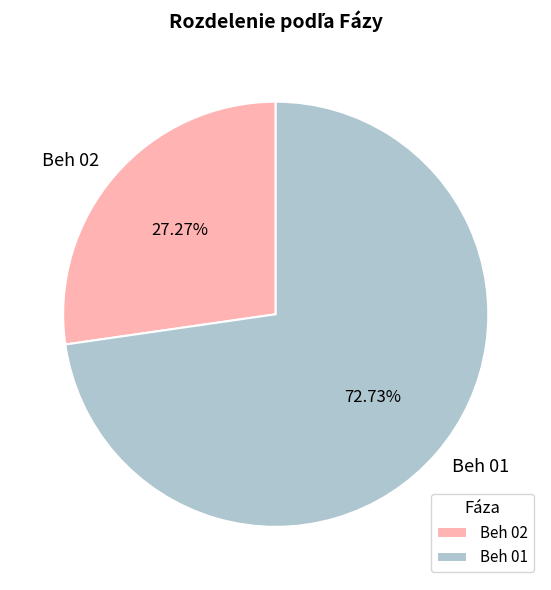

Is there a majority slice in this chart?

Yes